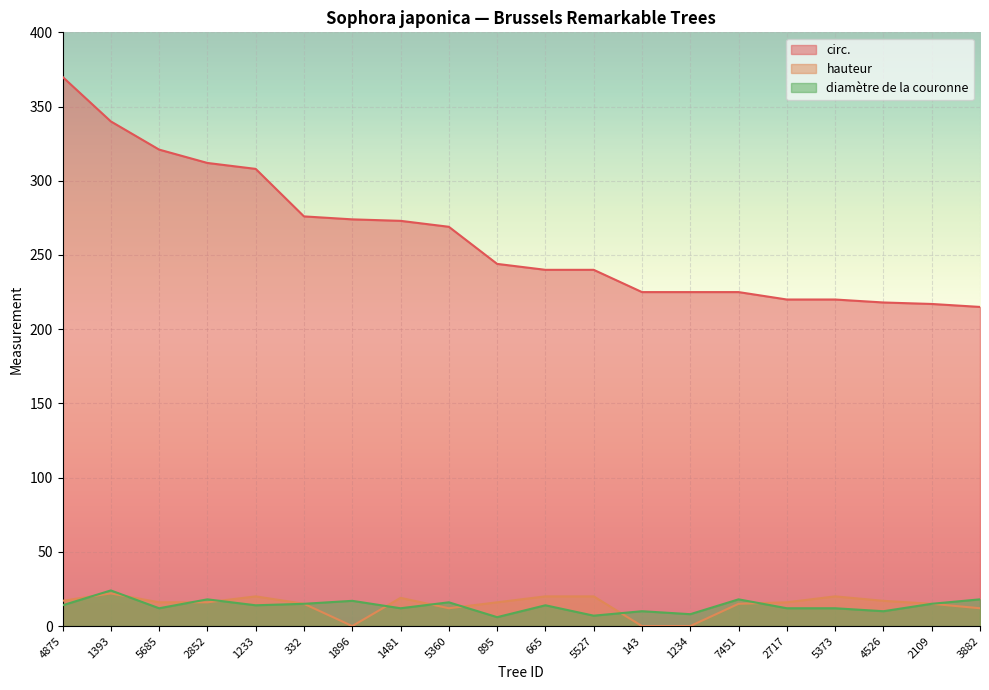

At how many categories does at least one series exceed 54?

20